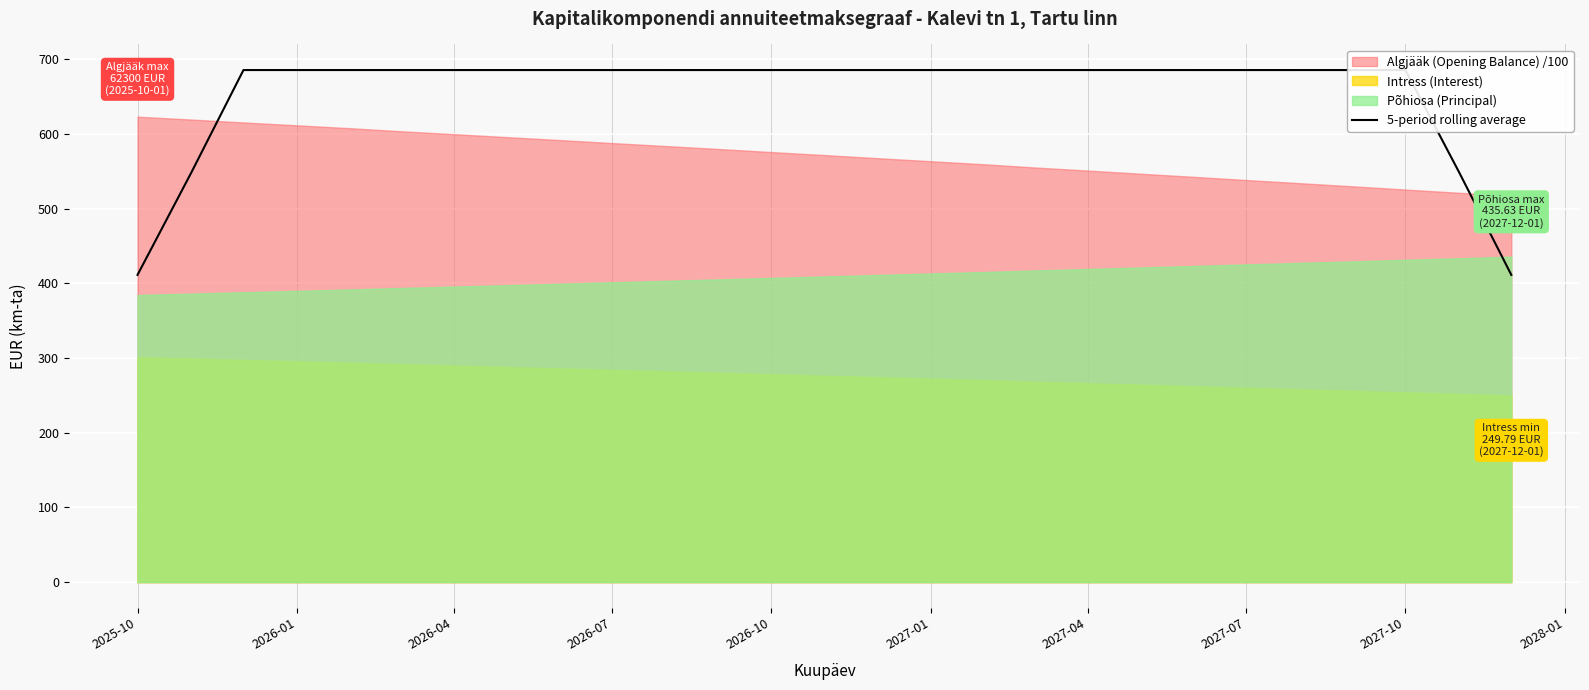

What is the maximum value for 5-period rolling average?

685.4